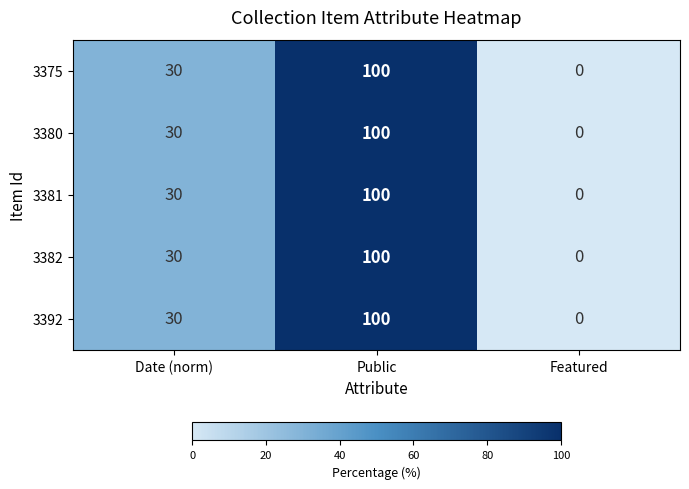

How many categories are shown in the chart?

3